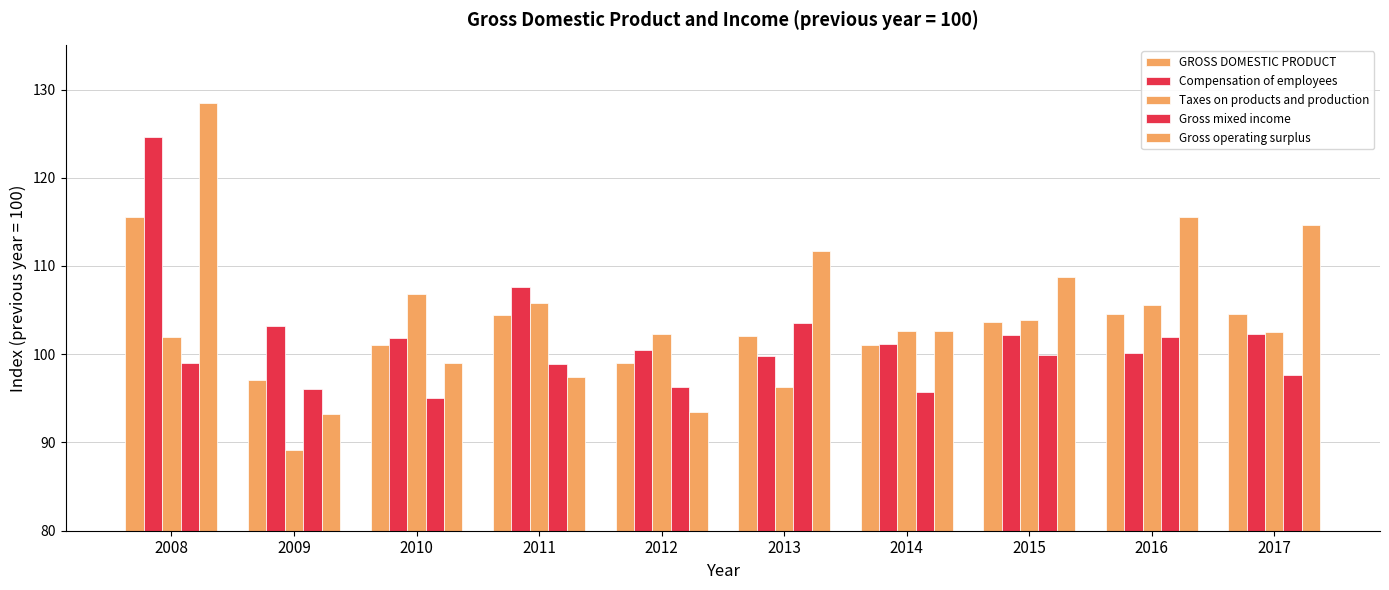

Reading right to left, transcribe all the data shown in this chart.

GROSS DOMESTIC PRODUCT: 2017=104.6	2016=104.6	2015=103.6	2014=101.1	2013=102.1	2012=99.0	2011=104.4	2010=101.0	2009=97.1	2008=115.5
Compensation of employees: 2017=102.3	2016=100.1	2015=102.2	2014=101.2	2013=99.8	2012=100.5	2011=107.6	2010=101.8	2009=103.2	2008=124.6
Taxes on products and production: 2017=102.5	2016=105.6	2015=103.9	2014=102.6	2013=96.3	2012=102.3	2011=105.8	2010=106.8	2009=89.1	2008=101.9
Gross mixed income: 2017=97.6	2016=101.9	2015=99.9	2014=95.7	2013=103.5	2012=96.3	2011=98.9	2010=95.0	2009=96.1	2008=99.0
Gross operating surplus: 2017=114.7	2016=115.6	2015=108.7	2014=102.6	2013=111.7	2012=93.5	2011=97.4	2010=99.0	2009=93.2	2008=128.5